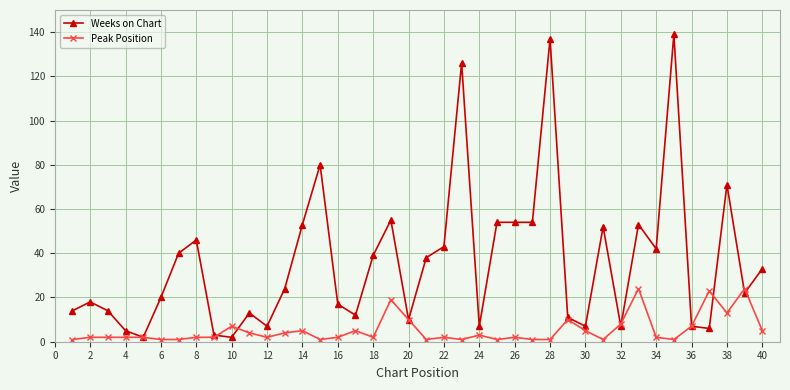

Does the chart display data point markers on the line(s)?

Yes